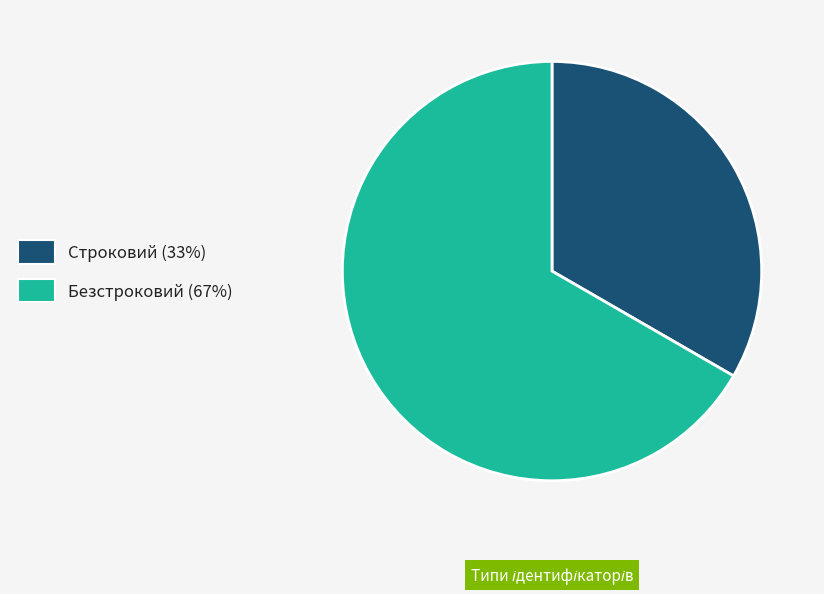

Is there a majority slice in this chart?

Yes